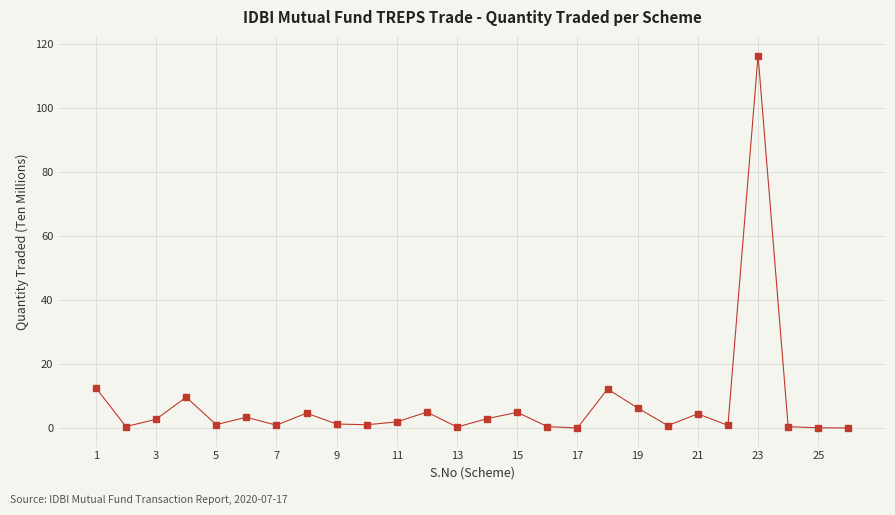

What is the average value?

7.6